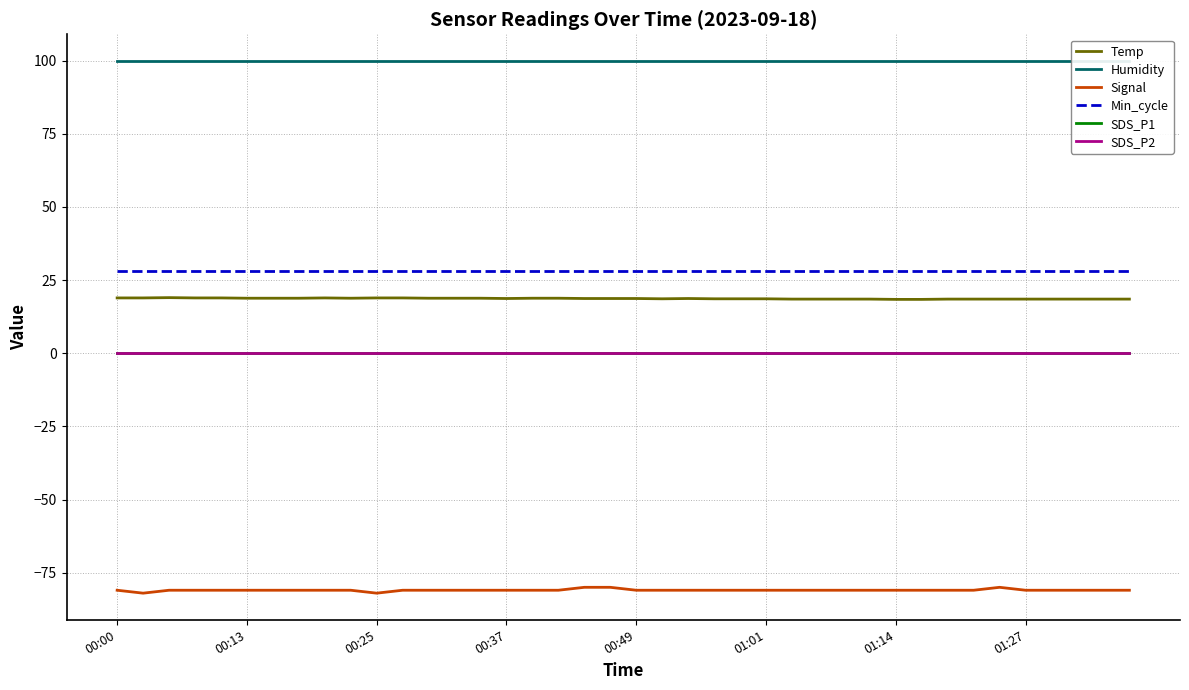

Between 00:13 and 38, which series saw the biggest shift?

Signal